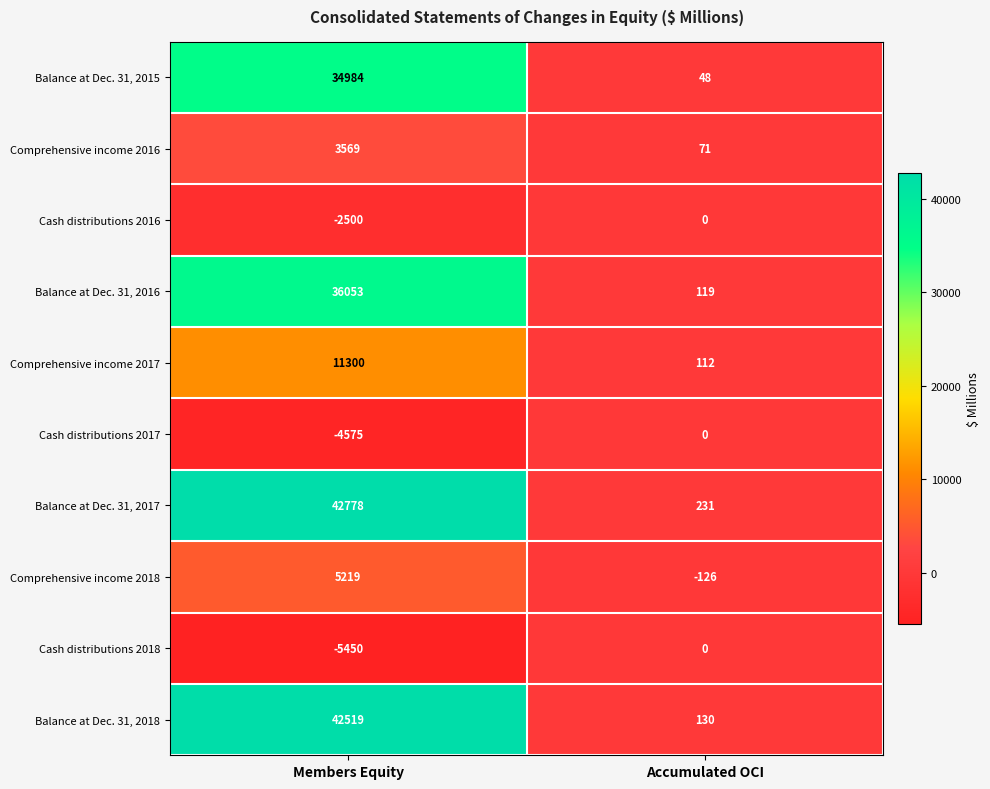

Which series has the largest total across all categories?

Balance at Dec. 31, 2017